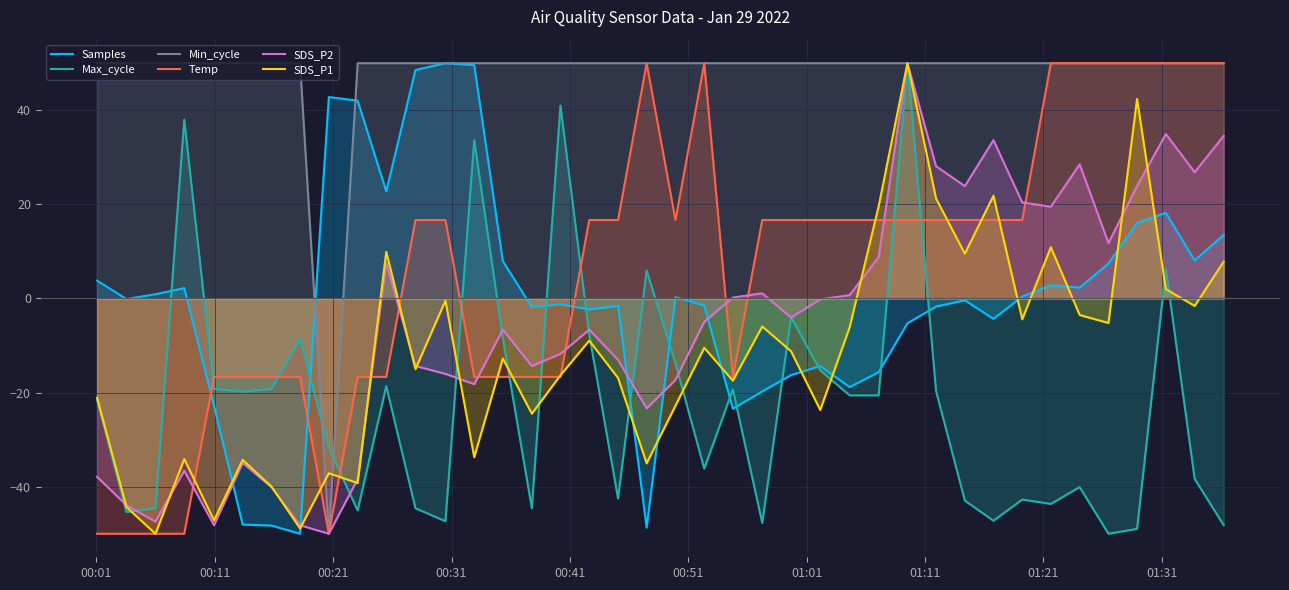

What is the average value of the Min_cycle series?

47.5